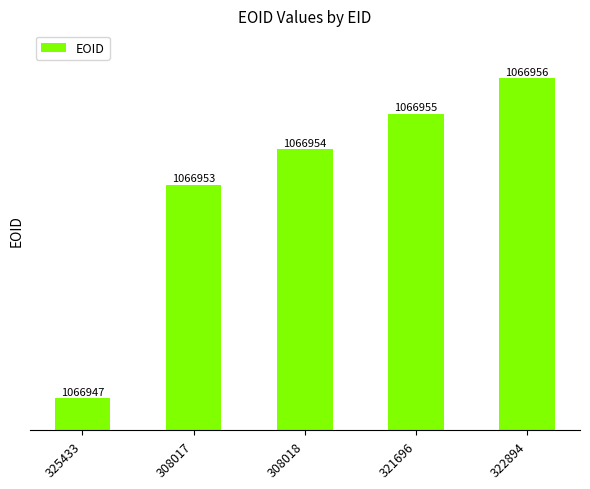

What is the difference between the maximum and minimum values?

9